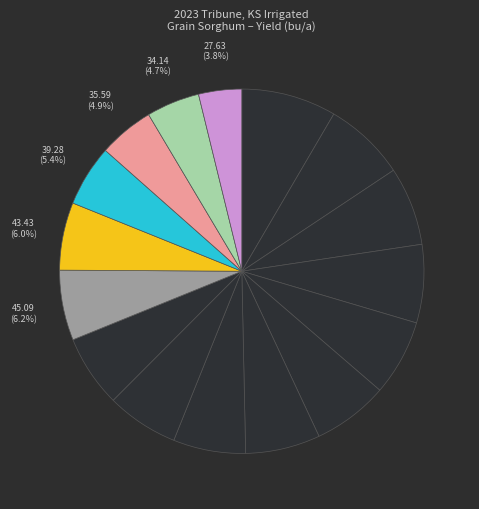

How many segments does this pie chart have?

16